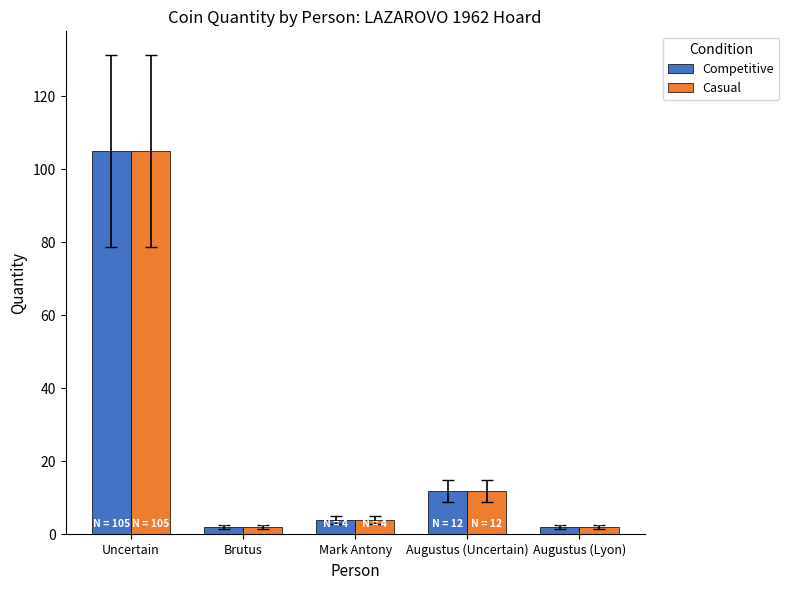

Is the value of Competitive at Uncertain greater than the value of Casual at Augustus (Lyon)?

Yes